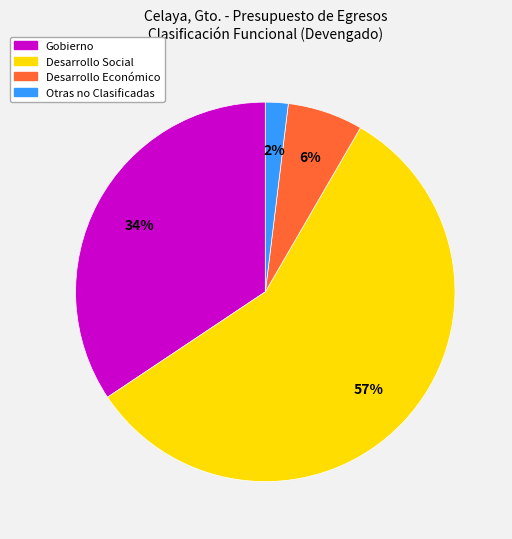

Is it true that Gobierno is 40% of the pie?

False